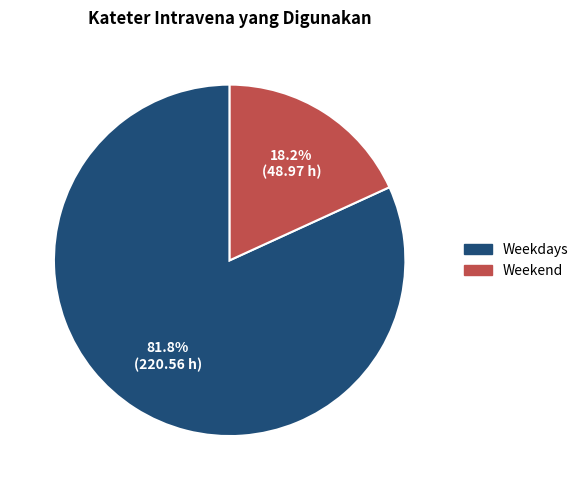

Does any single category account for the majority?

Yes